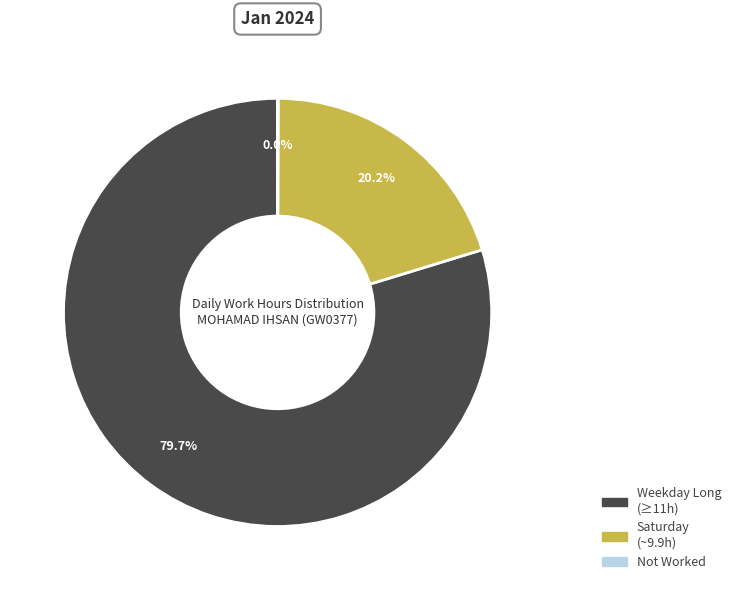

Is there any slice that represents more than half of the pie?

Yes